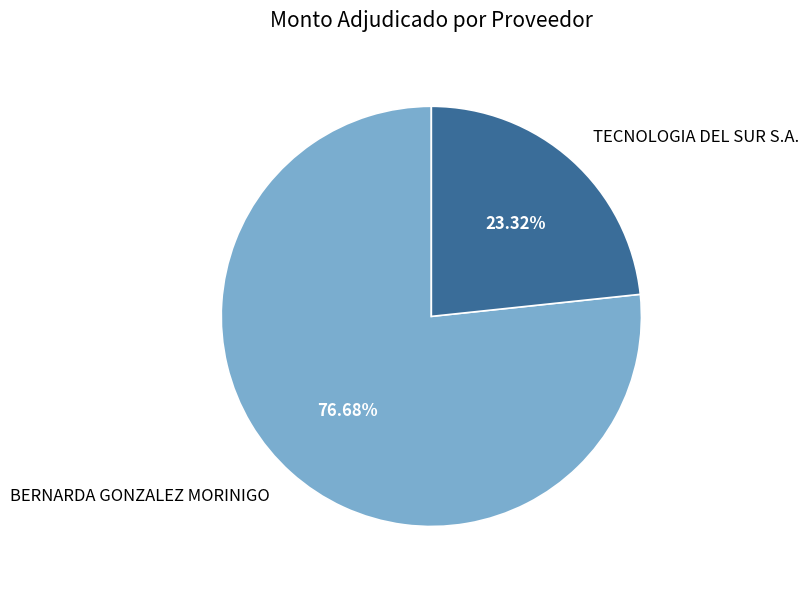

What is the largest slice in the pie chart?

BERNARDA GONZALEZ MORINIGO